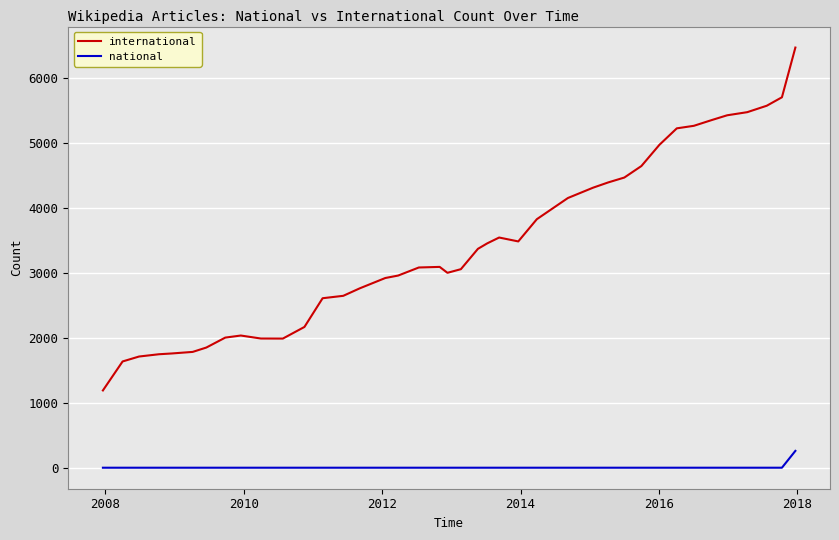

What is the difference between the maximum and minimum values in the international series?

5276